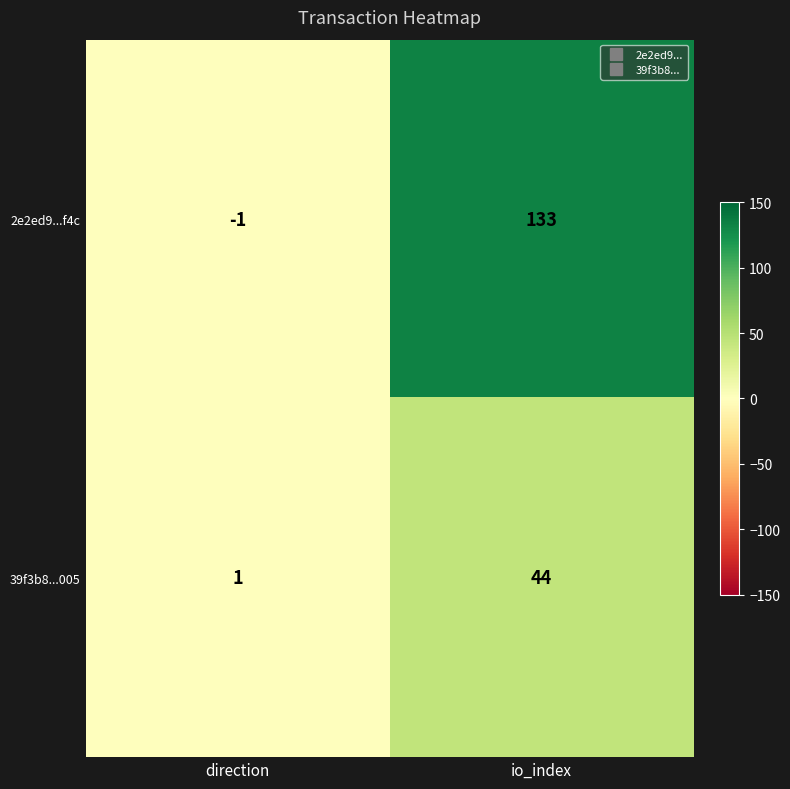

Between direction and io_index, which series saw the biggest shift?

2e2ed9...f4c